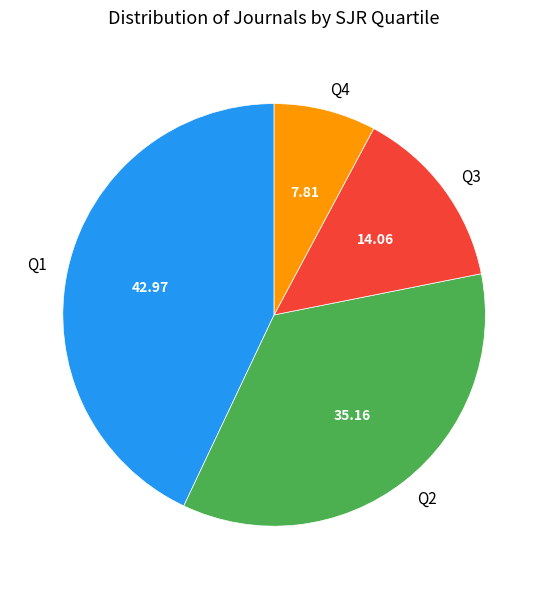

True or false: Q4 accounts for 8% of the total.

True